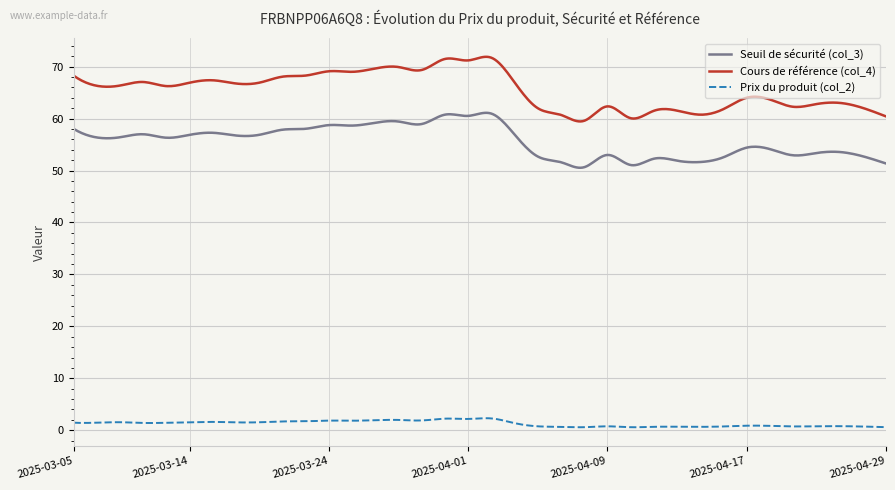

At how many categories does at least one series exceed 27?

400